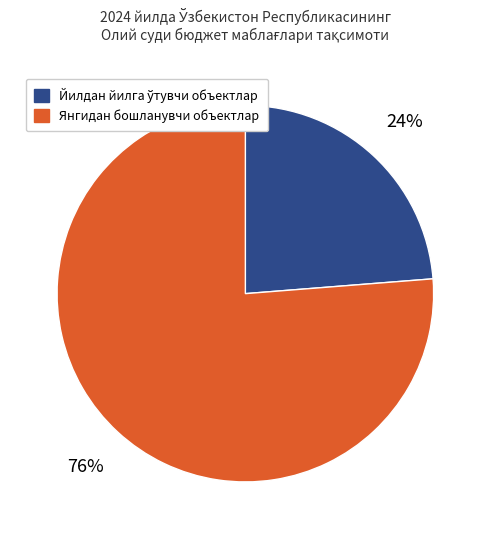

To the nearest percent, what is the average slice percentage?

50%